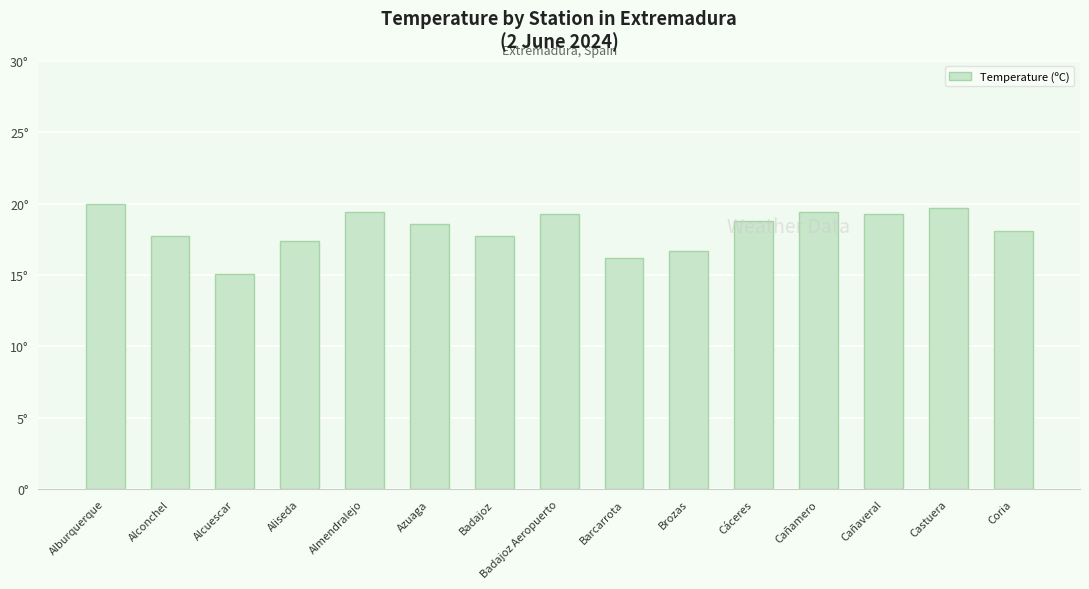

Are the bars horizontal?

No